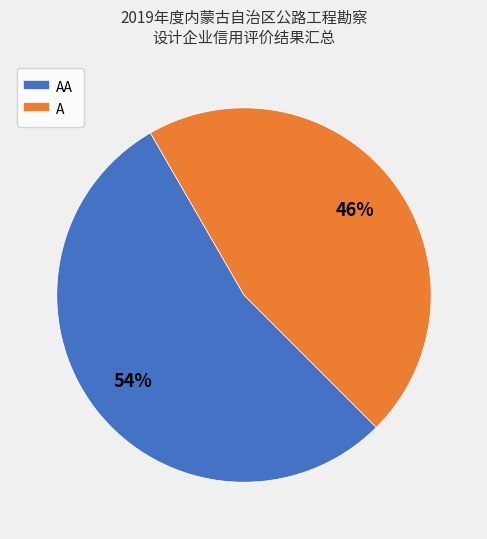

Is there a majority slice in this chart?

Yes